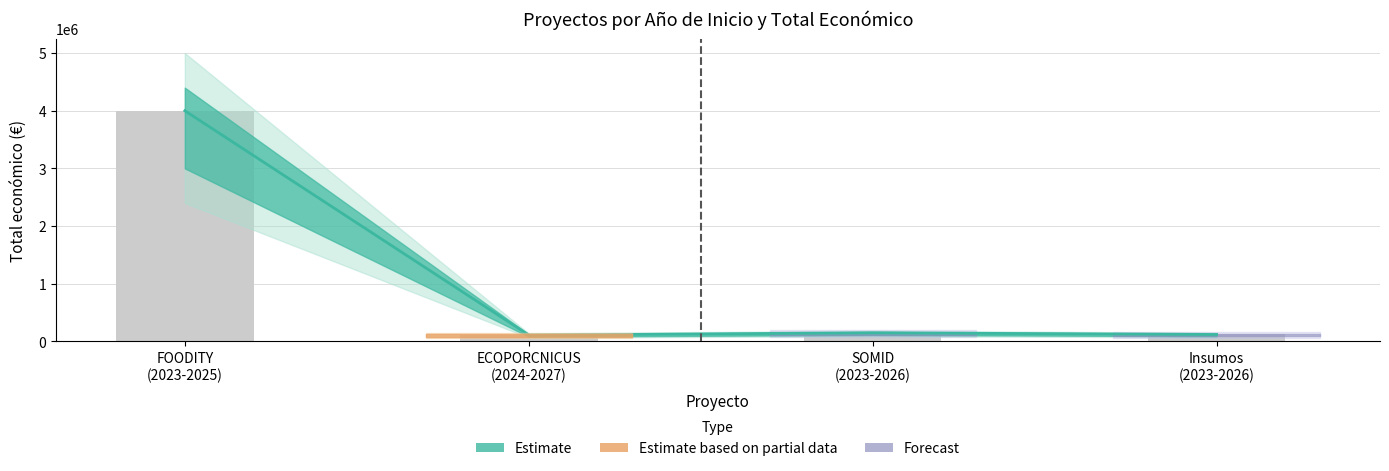

What is the greatest value displayed?

3999937